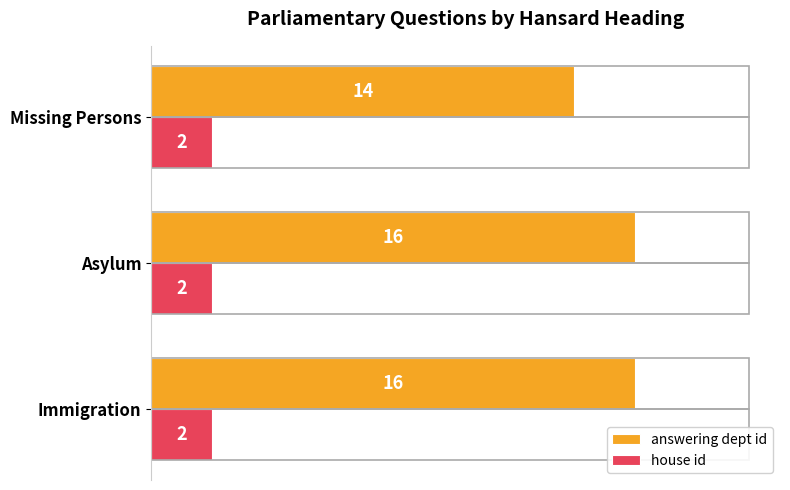

Which series changed the most between Asylum and Missing Persons?

answering dept id